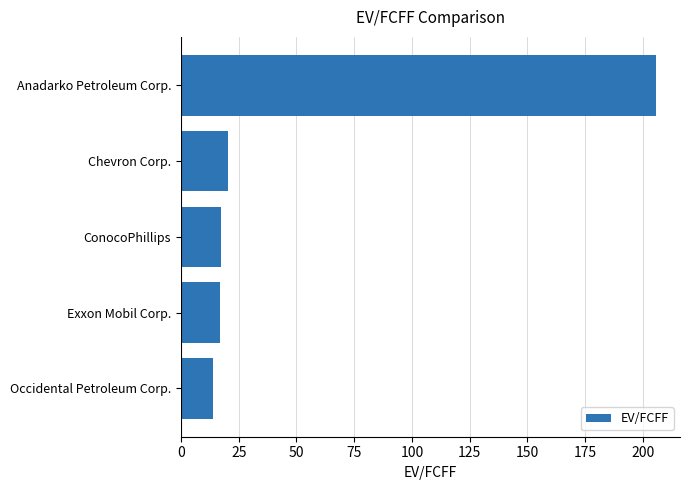

How many values are below 17?

2